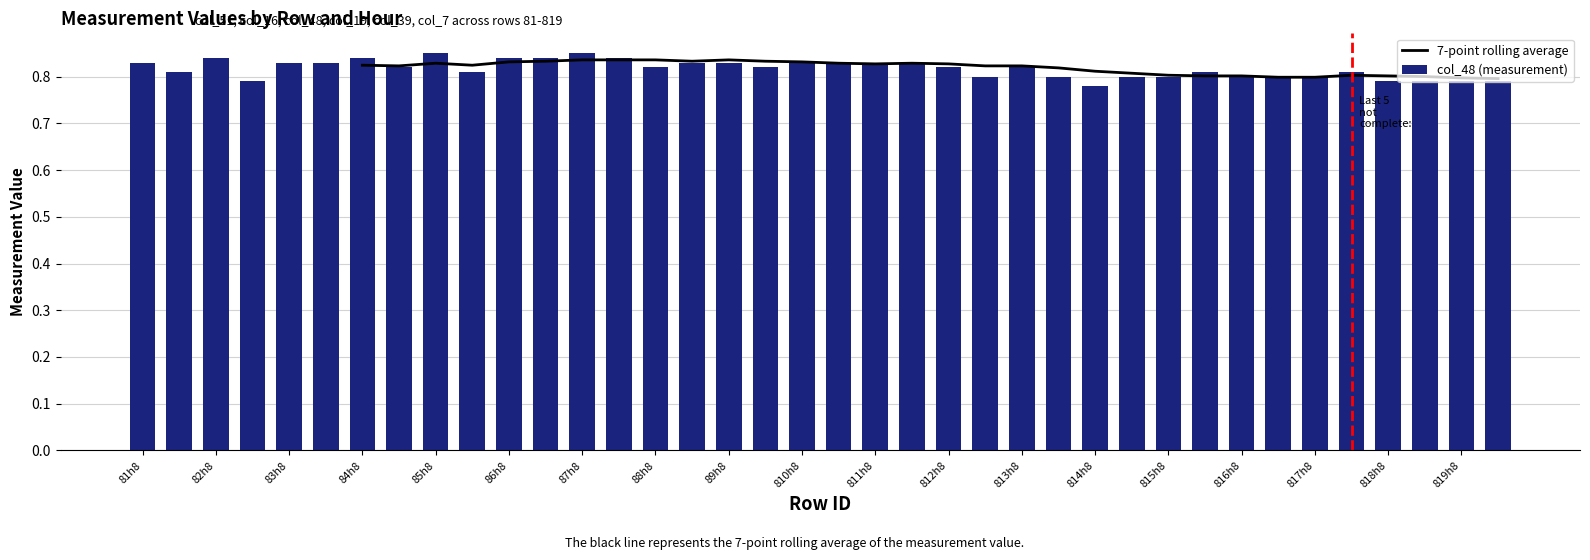

How many col_48 (measurement) values are between 0 and 1?

38